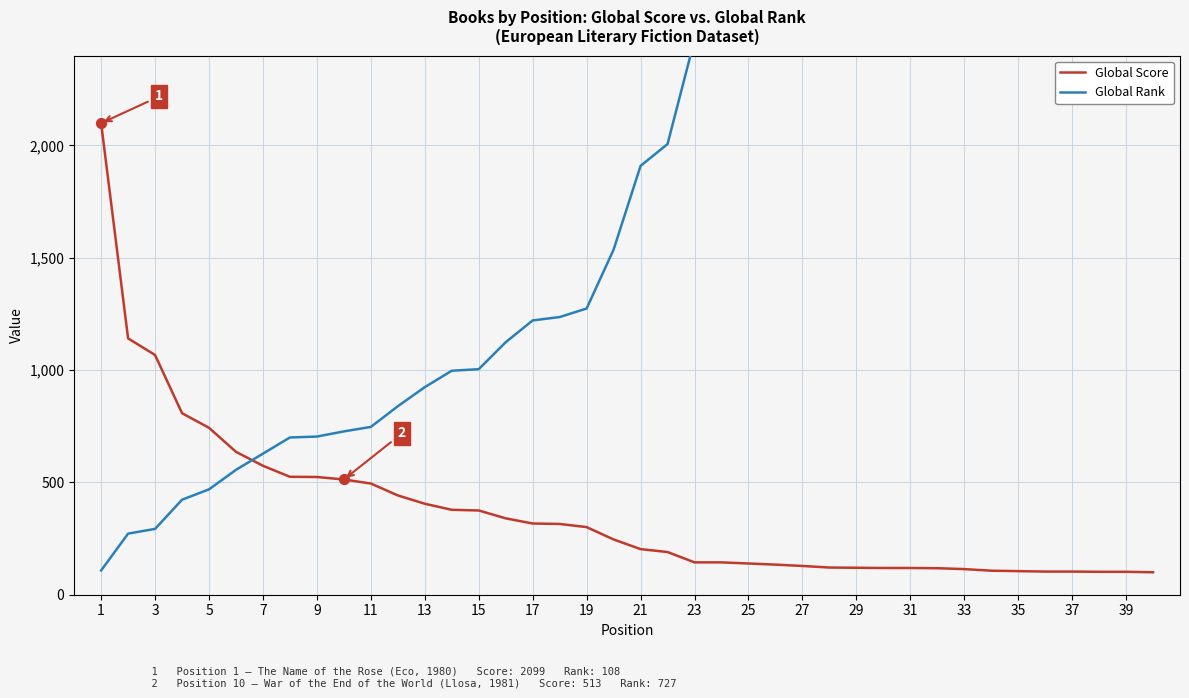

What are all the series names shown in the legend?

Global Score, Global Rank